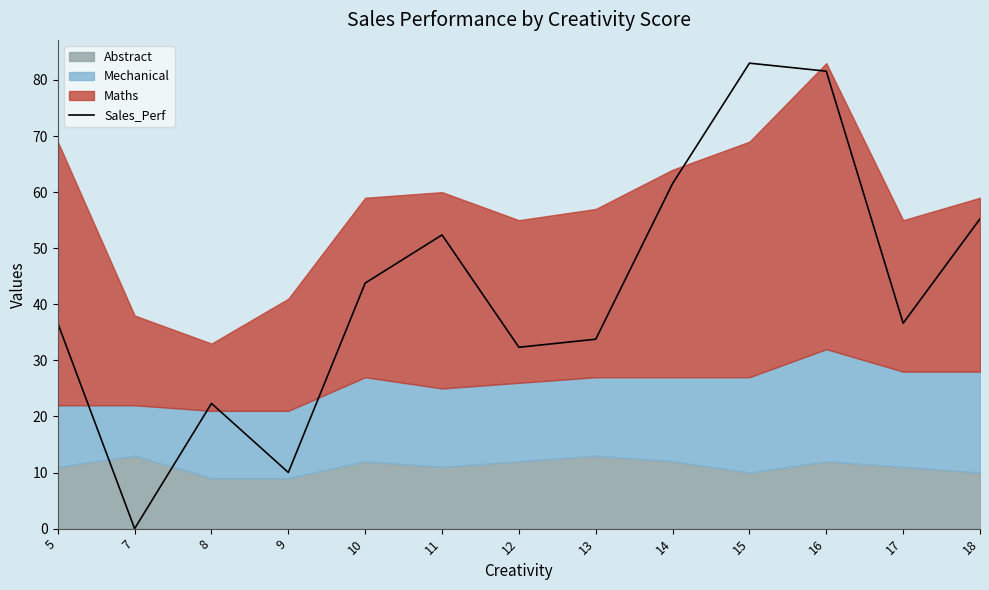

How many lines are shown in the chart?

1